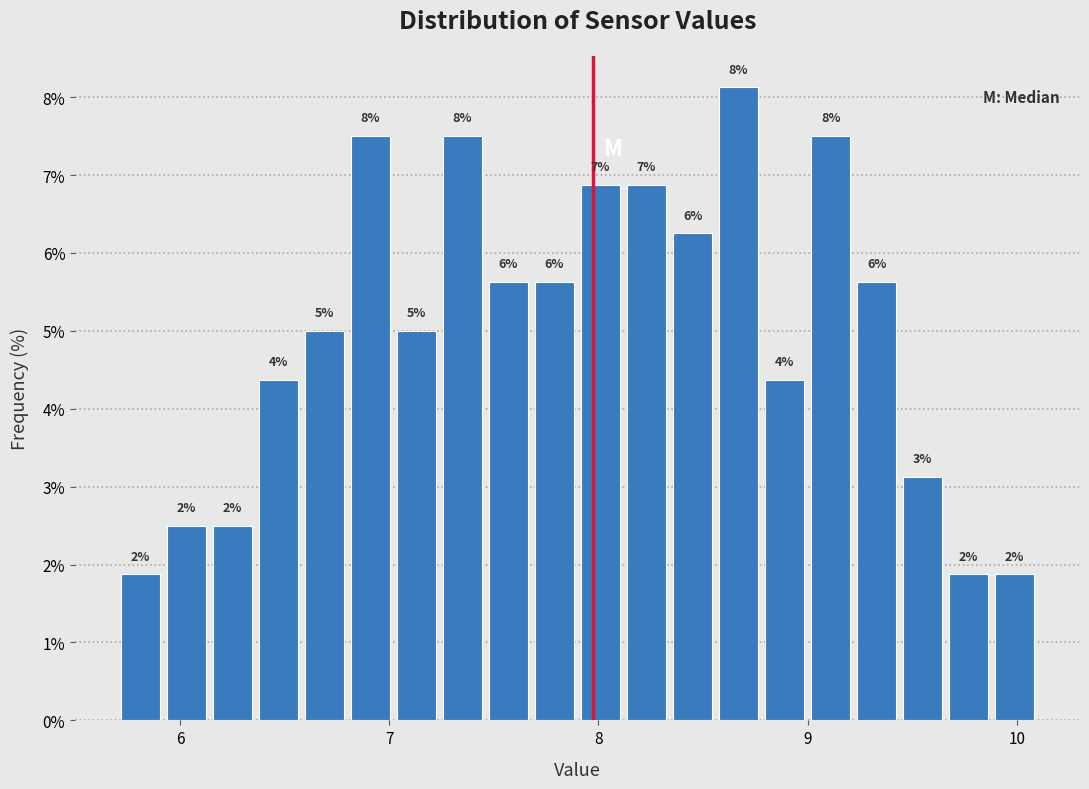

Around what value on the x-axis is the tallest bar? Give the approximate position of its centre, as read against the axis.

8.7